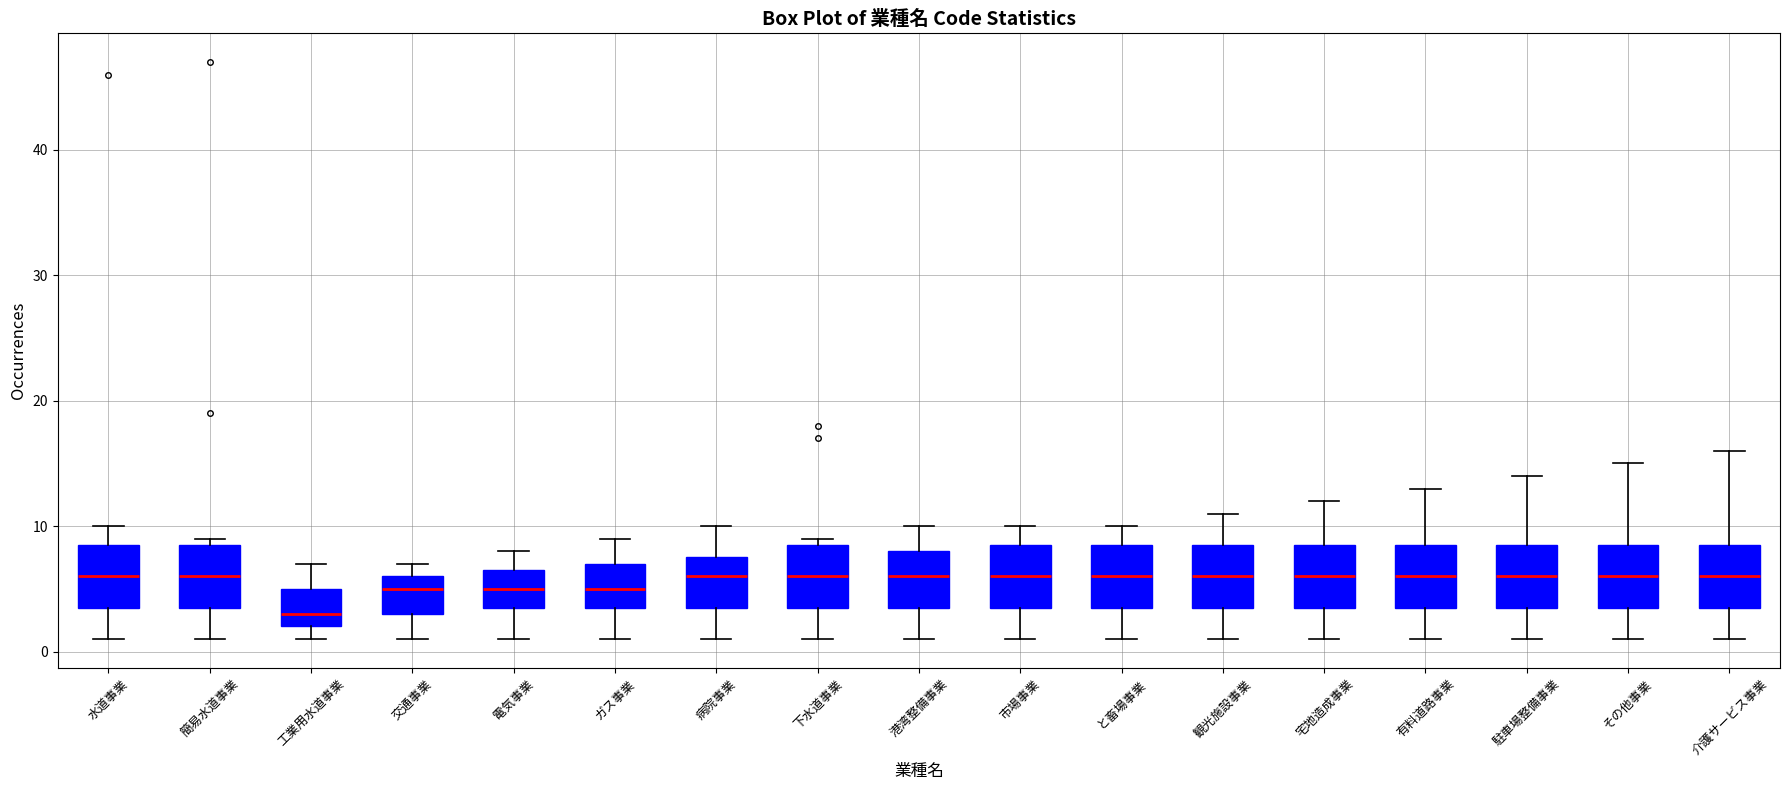

Where does the lower whisker of the box for その他事業 end on the y-axis? The values are not printed on the chart, so give them approximately, as read against the axis.

1